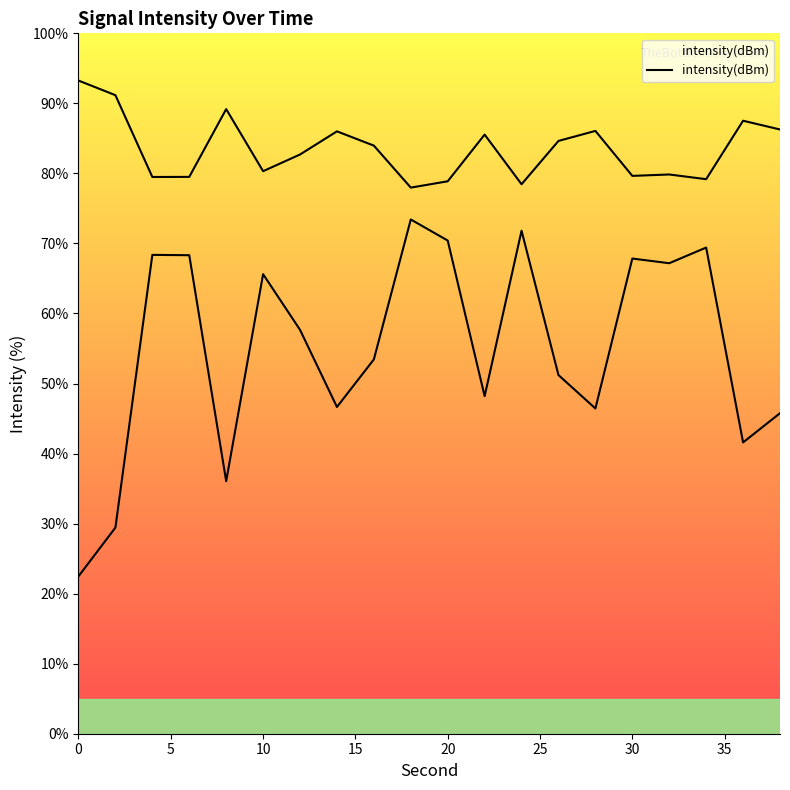

What is the minimum value shown in the chart?

22.5